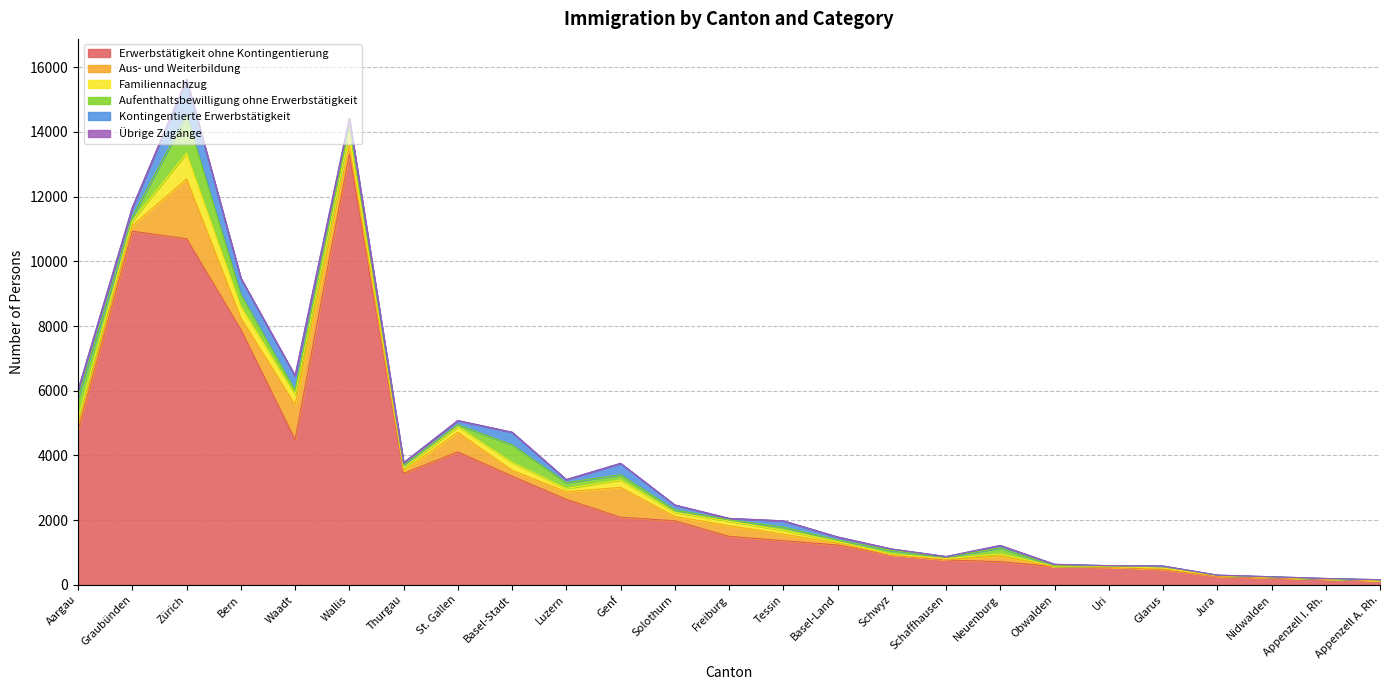

True or false: Übrige Zugänge has more than 0 points higher than both neighbors.

True